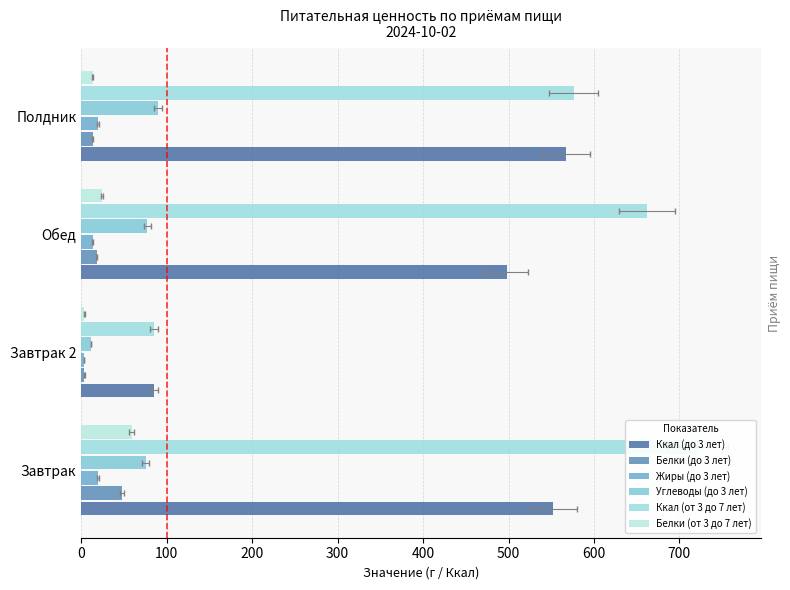

True or false: Жиры (до 3 лет) has a value of 33.5 at Завтрак.

False